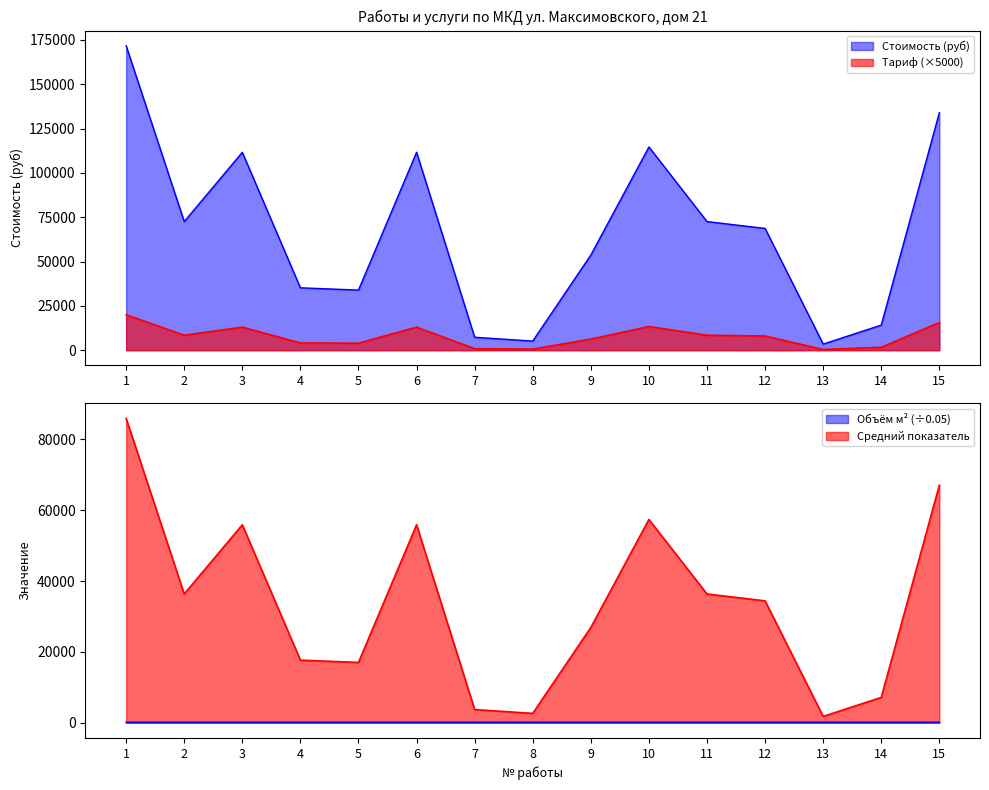

At which label does Объём (м2) reach its minimum?

1